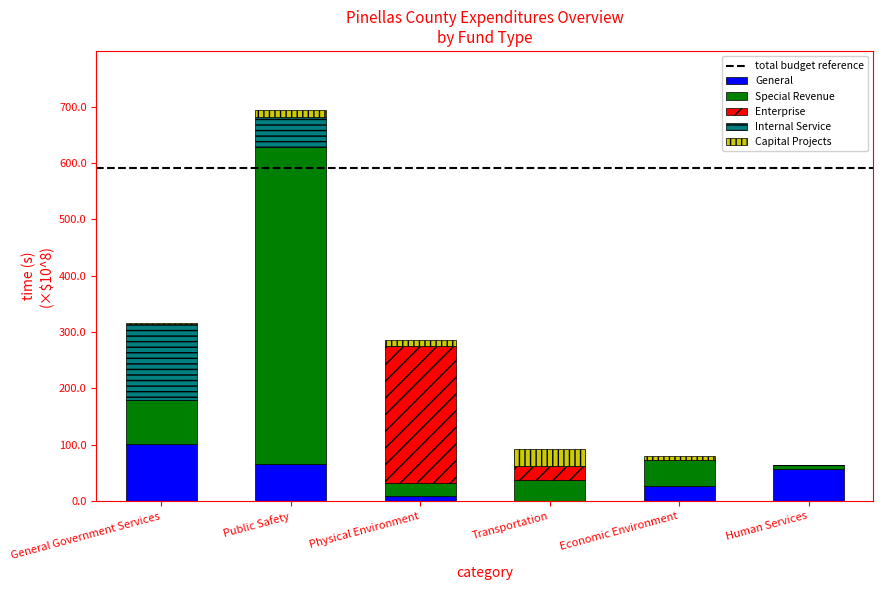

Between General Government Services and Economic Environment, which series saw the biggest shift?

Internal Service